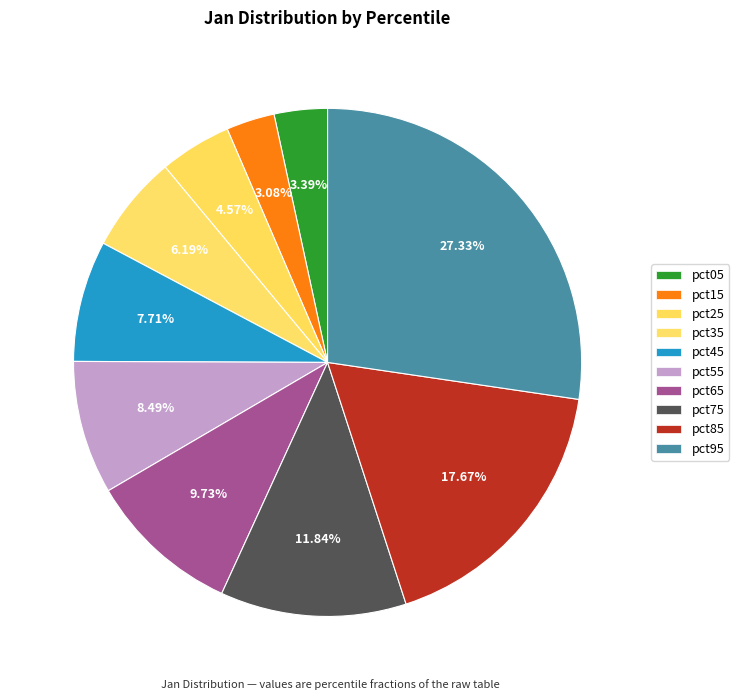

To the nearest percent, what percentage of the pie is pct35?

6%